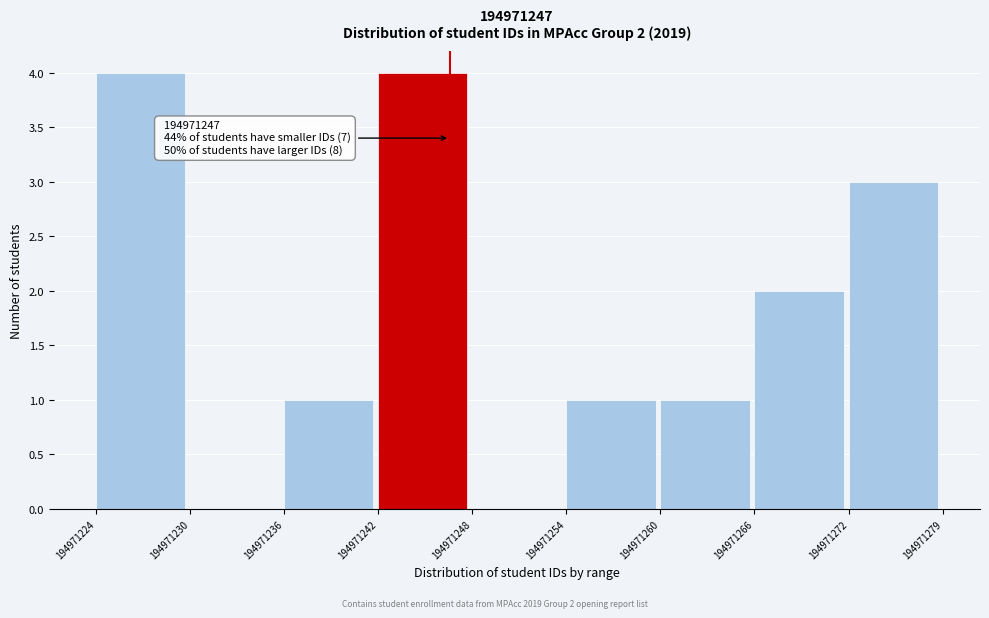

Reading left to right, what are all the values shown in this chart?

194971224=4	194971230=0	194971236=1	194971242=4	194971248=0	194971254=1	194971260=1	194971266=2	194971272=3